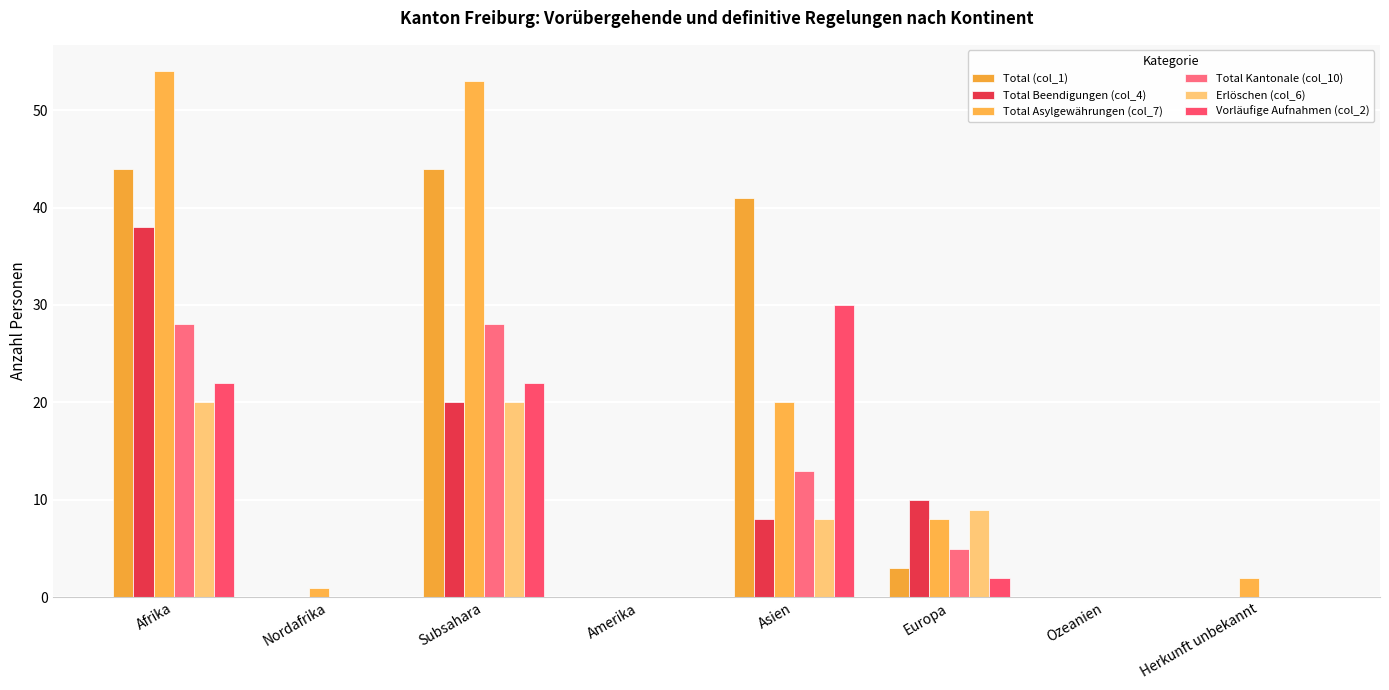

Are the bars horizontal?

No